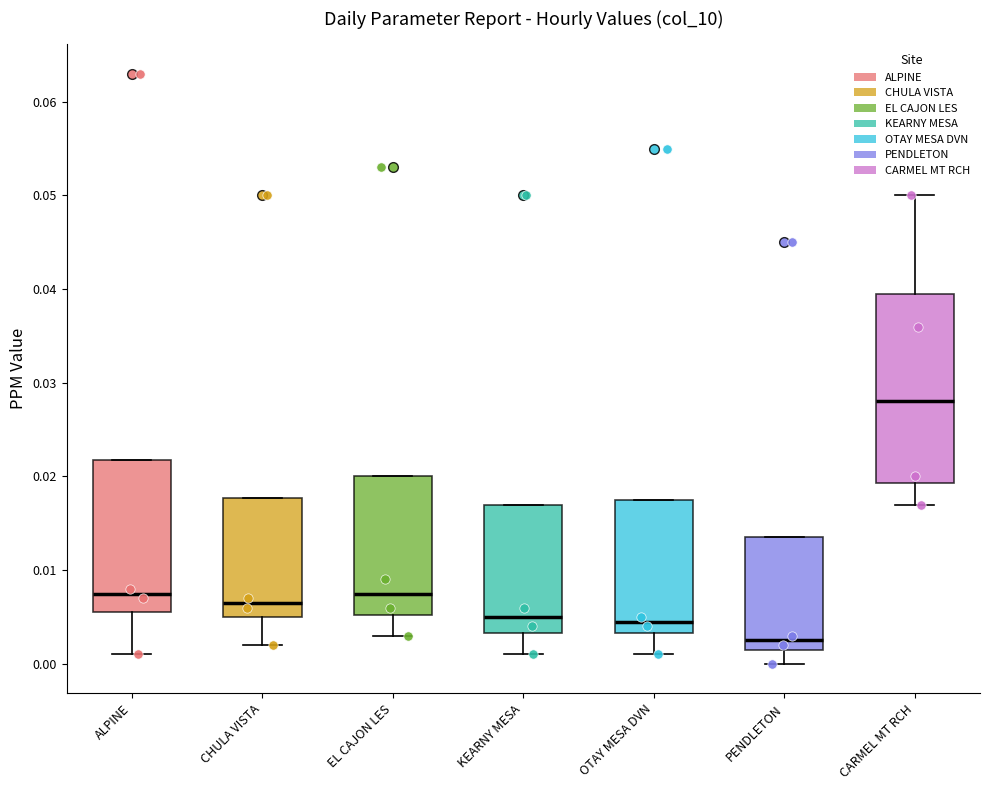

Which box is the tallest, from its lower edge to its upper edge?

CARMEL MT RCH